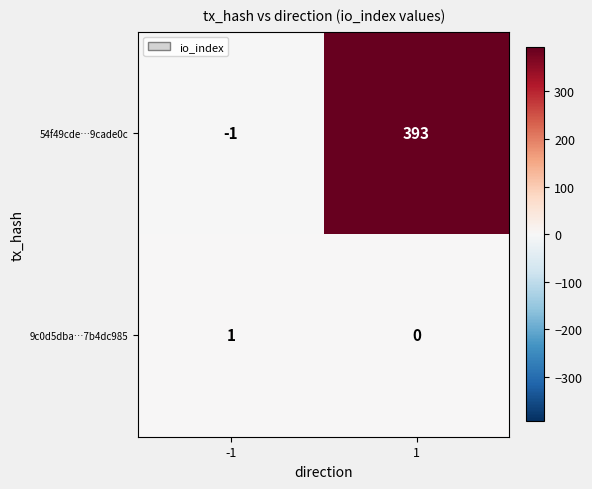

How many distinct data groups are displayed?

2